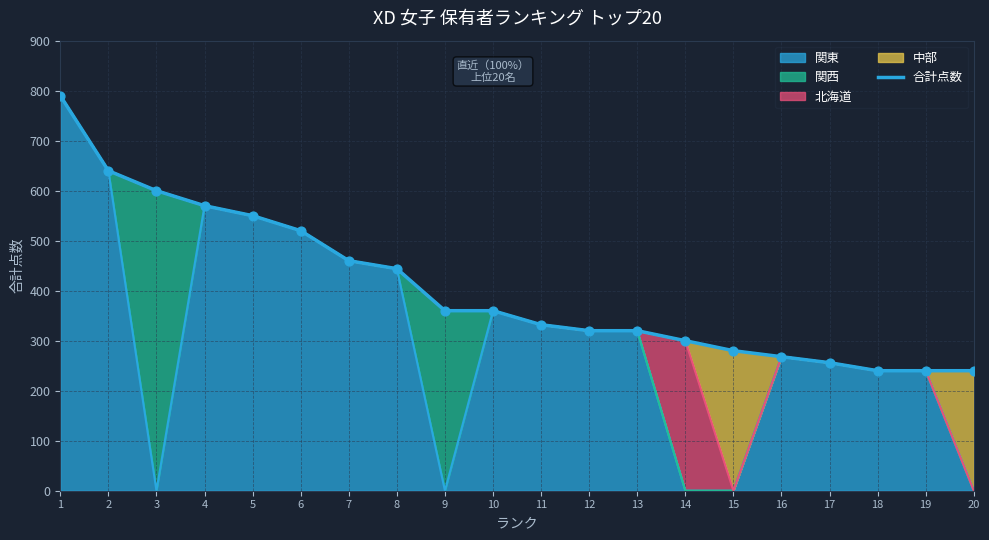

What is the ratio of the value at 15 to the value at 5?

0.5